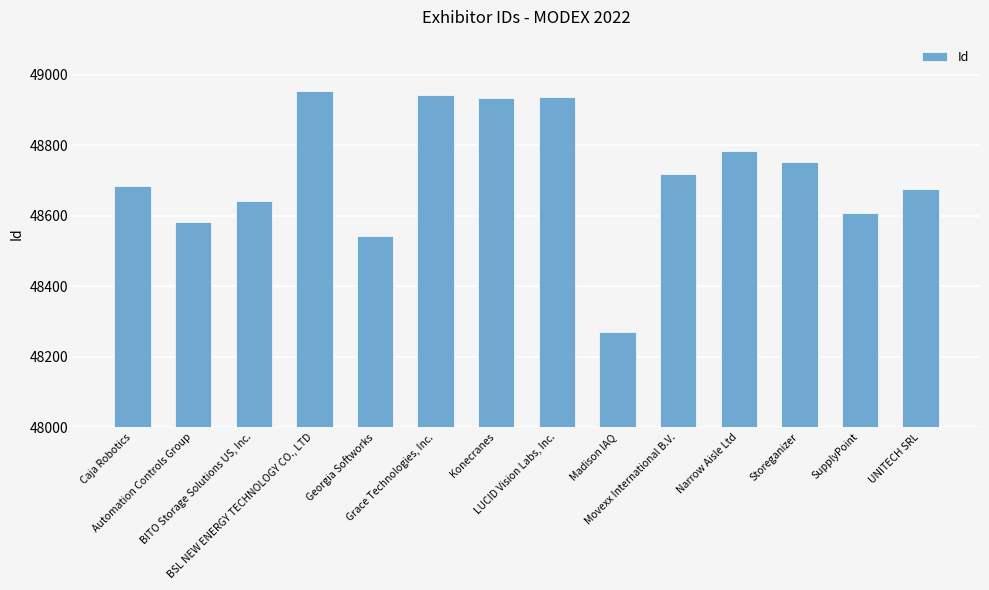

What is the minimum value shown in the chart?

48270